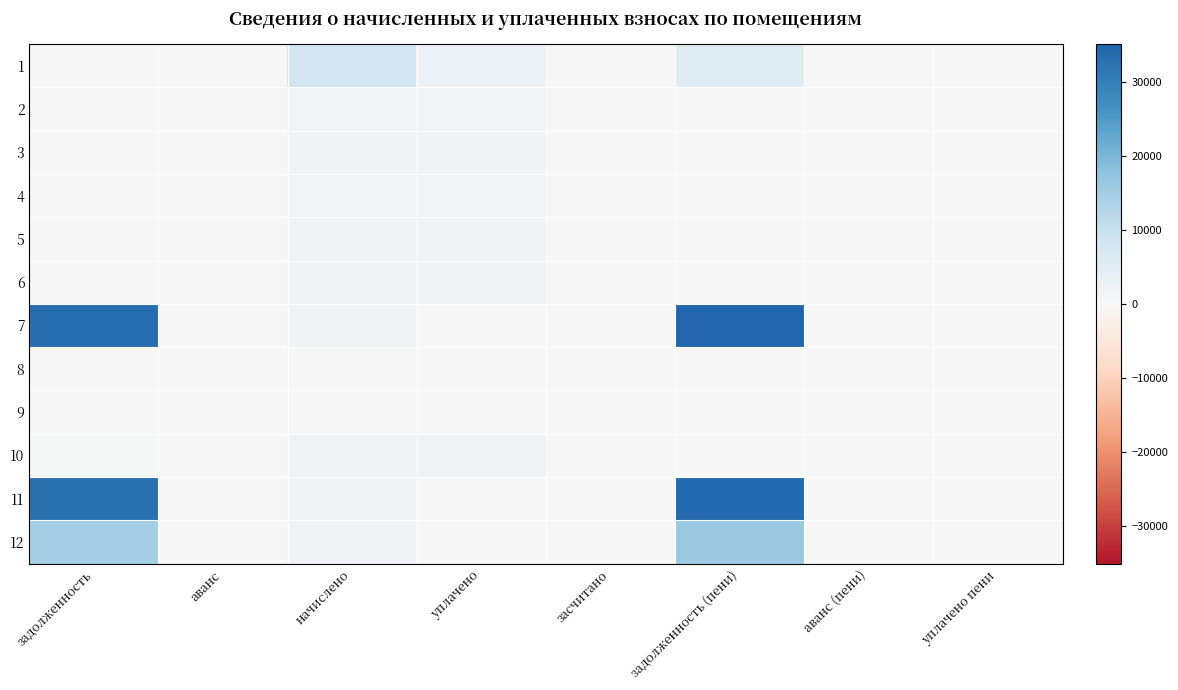

At which category does the chart reach its peak across all series?

задолженность (пени)